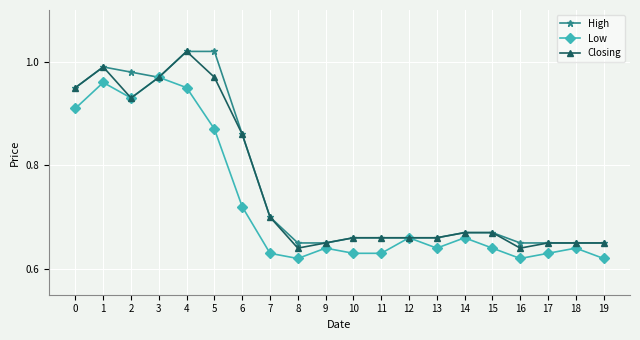

At which label does Closing reach its peak?

4